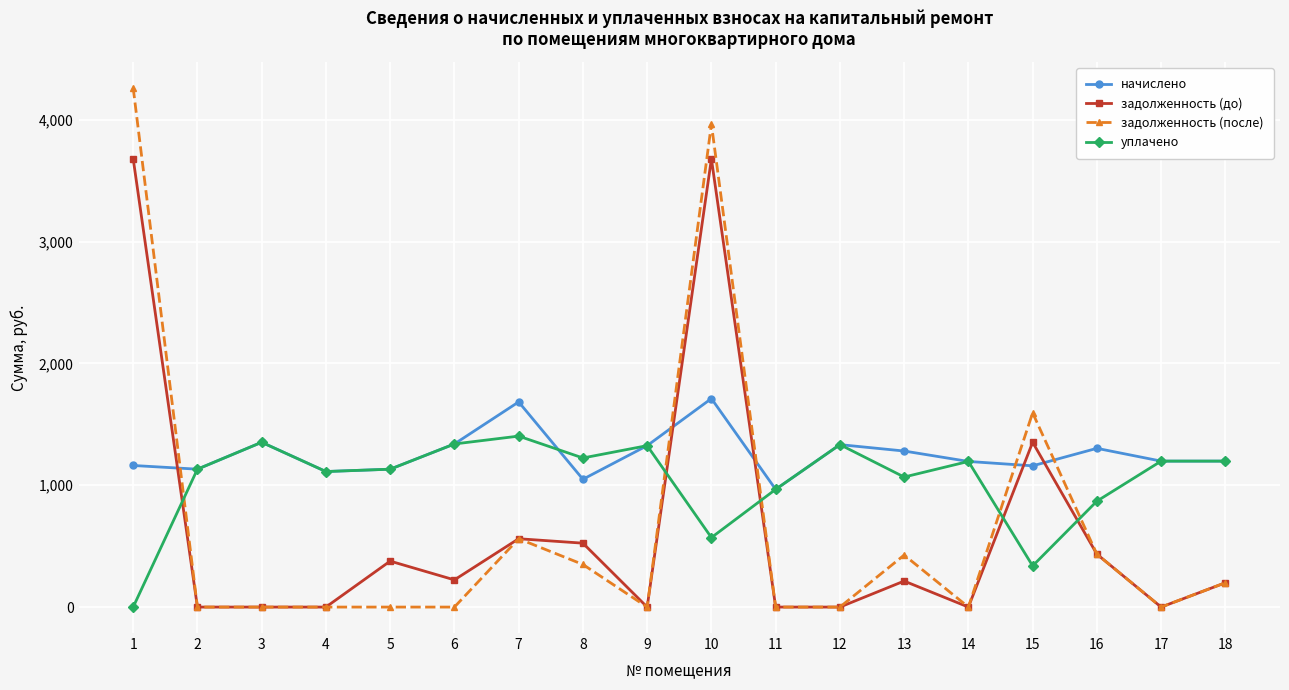

What is the maximum value shown in the chart?

4260.5